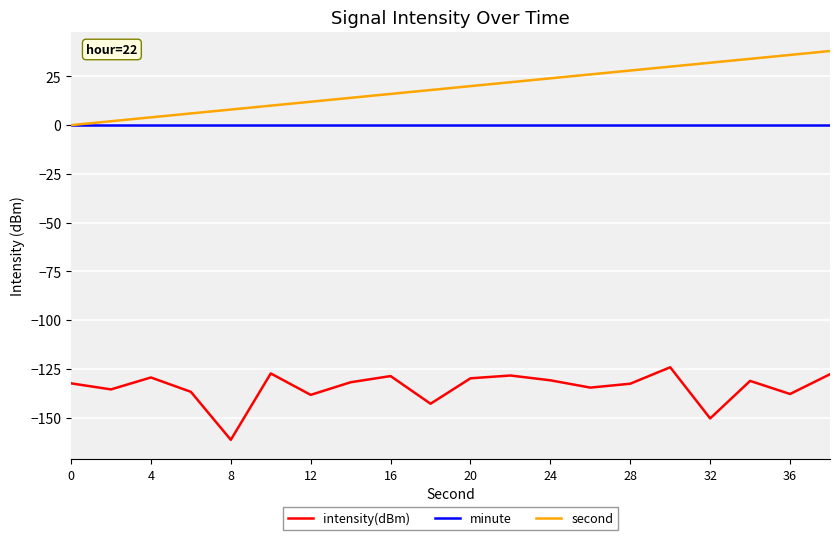

True or false: intensity(dBm) and minute cross at least once.

False